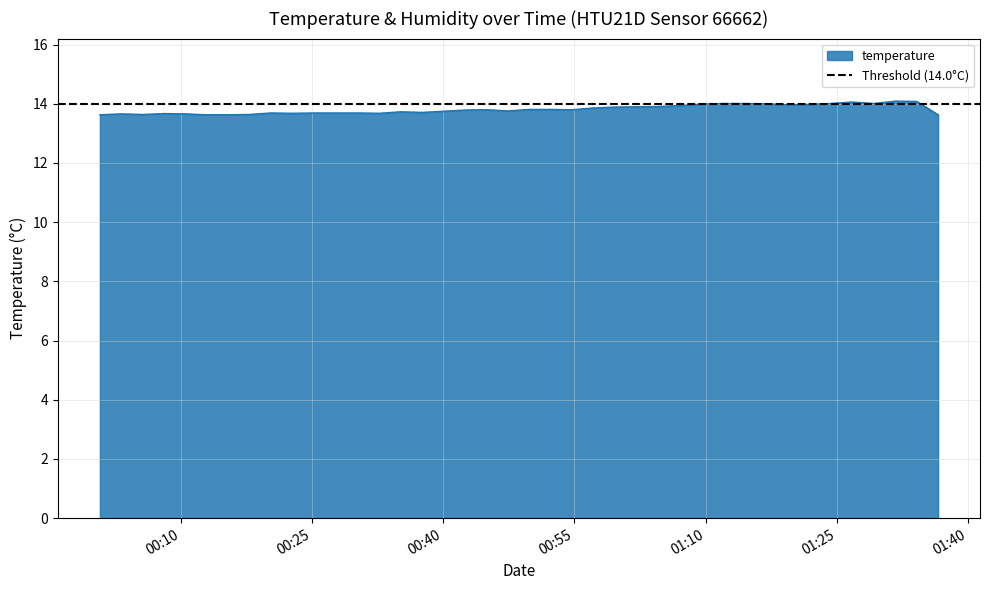

List the labels in order of value, largest first.

2023-11-19T01:31:41, 2023-11-19T01:34:07, 2023-11-19T01:26:41, 2023-11-19T01:12:01, 2023-11-19T01:14:27, 2023-11-19T01:24:14, 2023-11-19T01:29:13, 2023-11-19T01:16:53, 2023-11-19T01:09:32, 2023-11-19T01:21:49, 2023-11-19T01:19:21, 2023-11-19T01:07:04, 2023-11-19T01:04:38, 2023-11-19T01:02:01, 2023-11-19T00:59:35, 2023-11-19T00:57:09, 2023-11-19T00:49:50, 2023-11-19T00:52:16, 2023-11-19T00:44:58, 2023-11-19T00:54:43, 2023-11-19T00:42:32, 2023-11-19T00:47:24, 2023-11-19T00:40:06, 2023-11-19T00:35:09, 2023-11-19T00:37:39, 2023-11-19T00:20:18, 2023-11-19T00:25:20, 2023-11-19T00:27:50, 2023-11-19T00:30:17, 2023-11-19T00:22:45, 2023-11-19T00:32:43, 2023-11-19T00:08:05, 2023-11-19T00:03:13, 2023-11-19T00:10:32, 2023-11-19T00:05:39, 2023-11-19T00:17:50, 2023-11-19T00:00:47, 2023-11-19T00:12:57, 2023-11-19T00:15:23, 2023-11-19T01:36:33